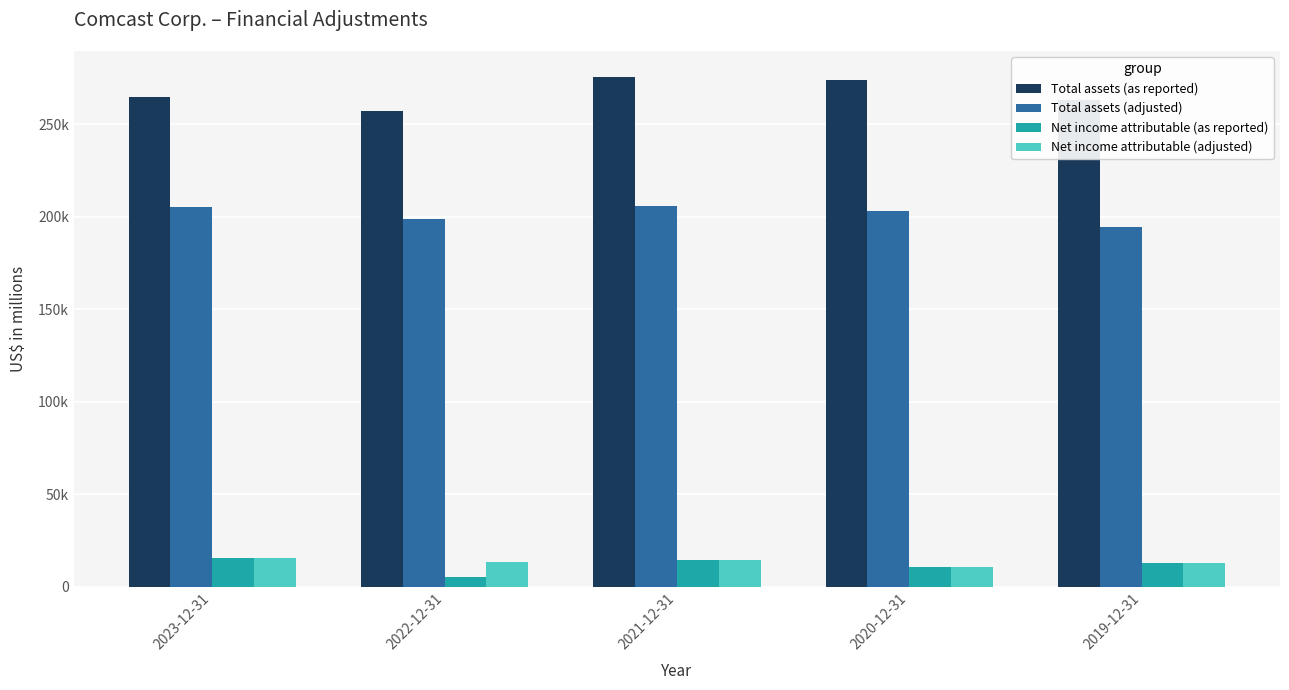

Are the bars horizontal?

No